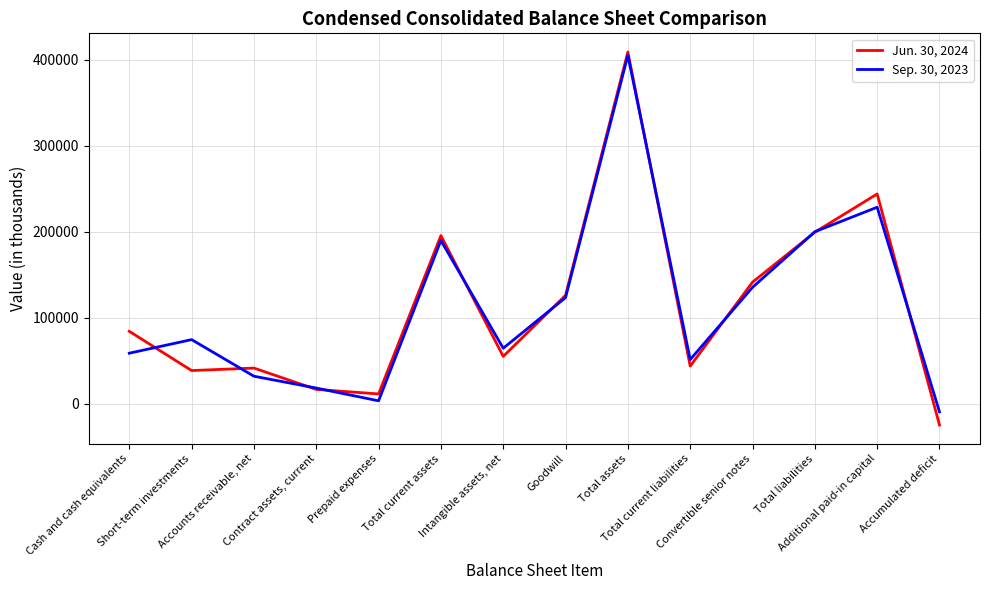

Rank the series by their maximum value, from highest to lowest.

Jun. 30, 2024, Sep. 30, 2023